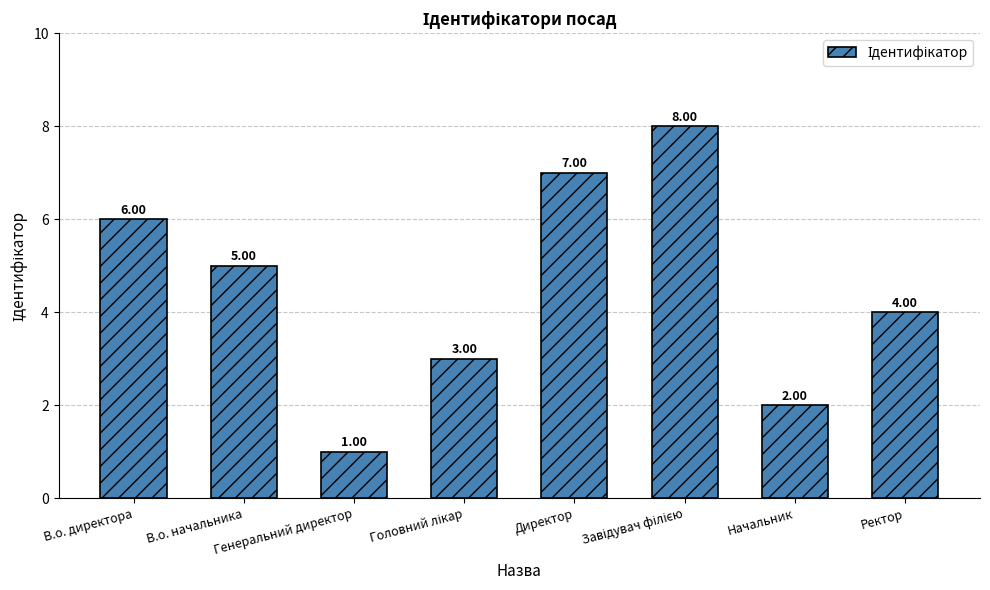

What is the sum of all values?

36